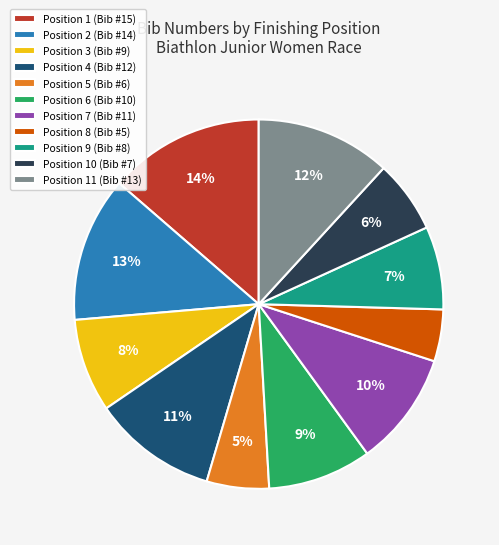

Between Position 1 (Bib #15) and Position 10 (Bib #7), which is larger?

Position 1 (Bib #15)